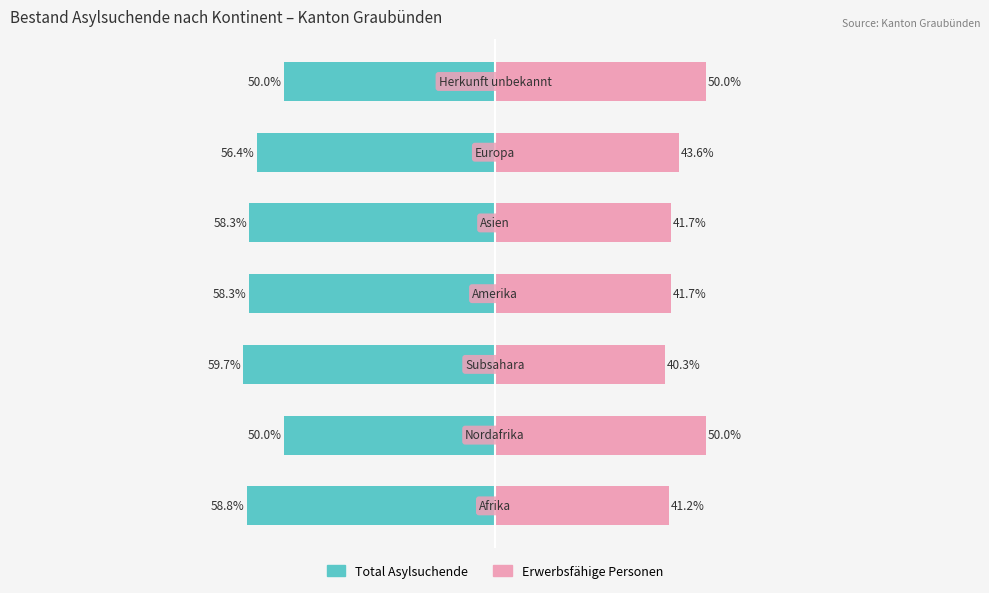

What is the maximum value for Total Asylsuchende?

-50.0